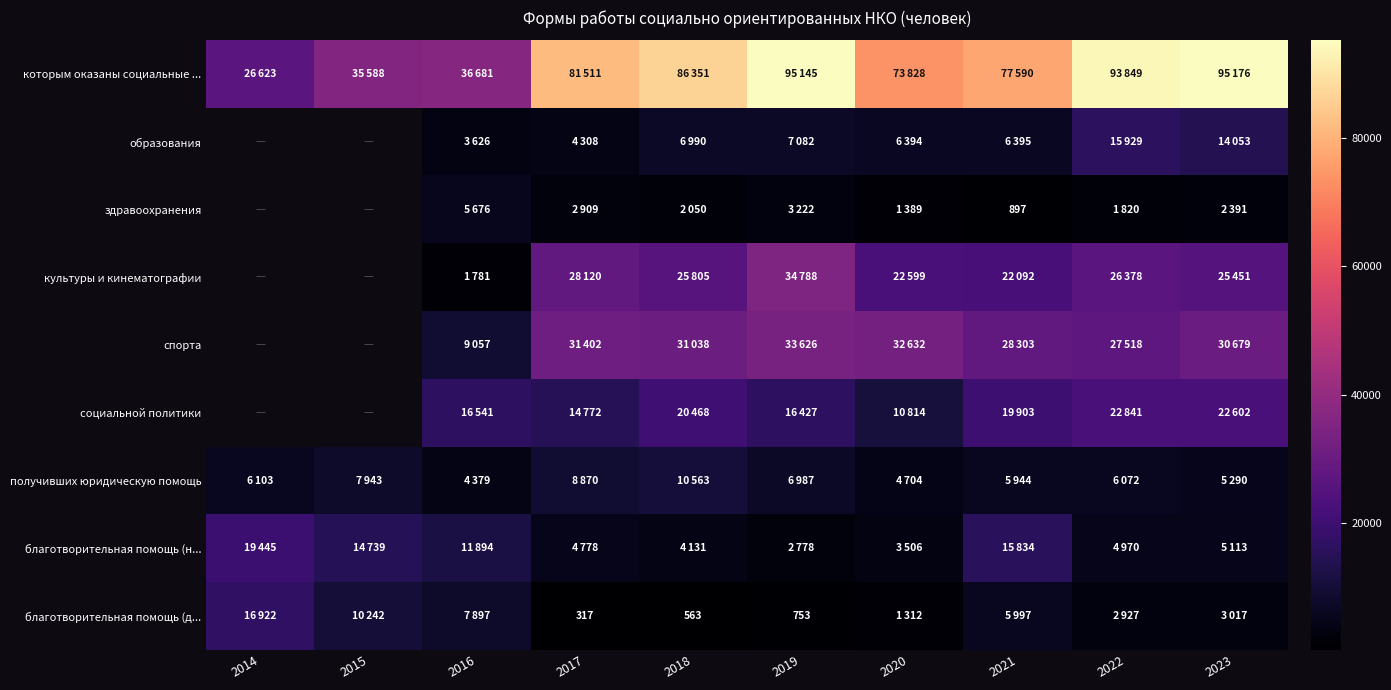

True or false: получивших юридическую помощь has a value of 1860.3 at 2022.

False